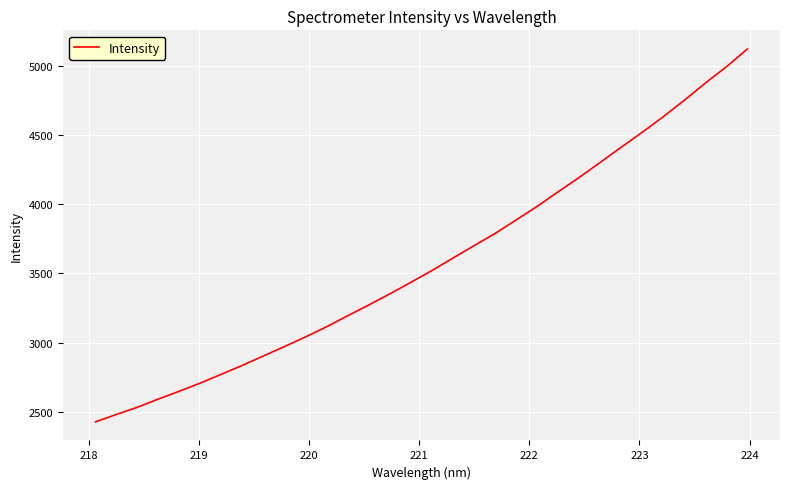

What is the maximum value shown in the chart?

5119.9